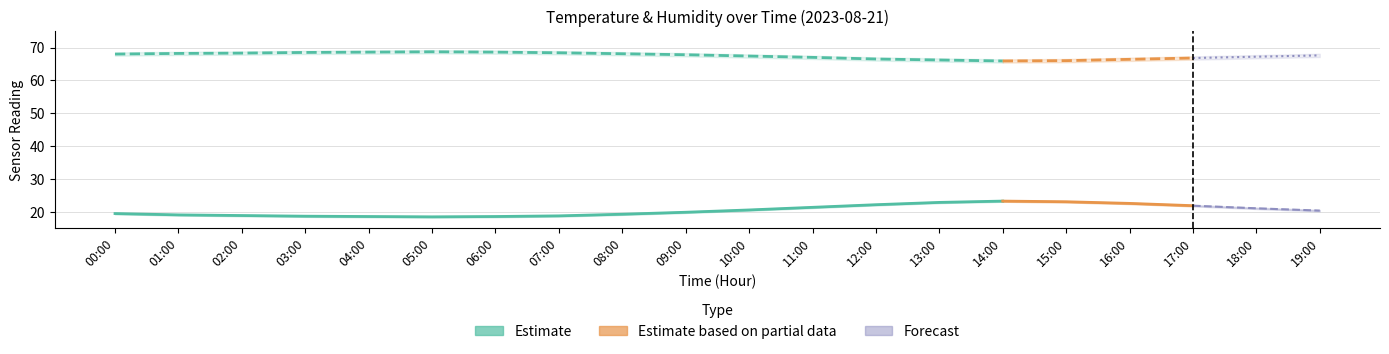

True or false: temperature and temperature_lower intersect in this chart.

False